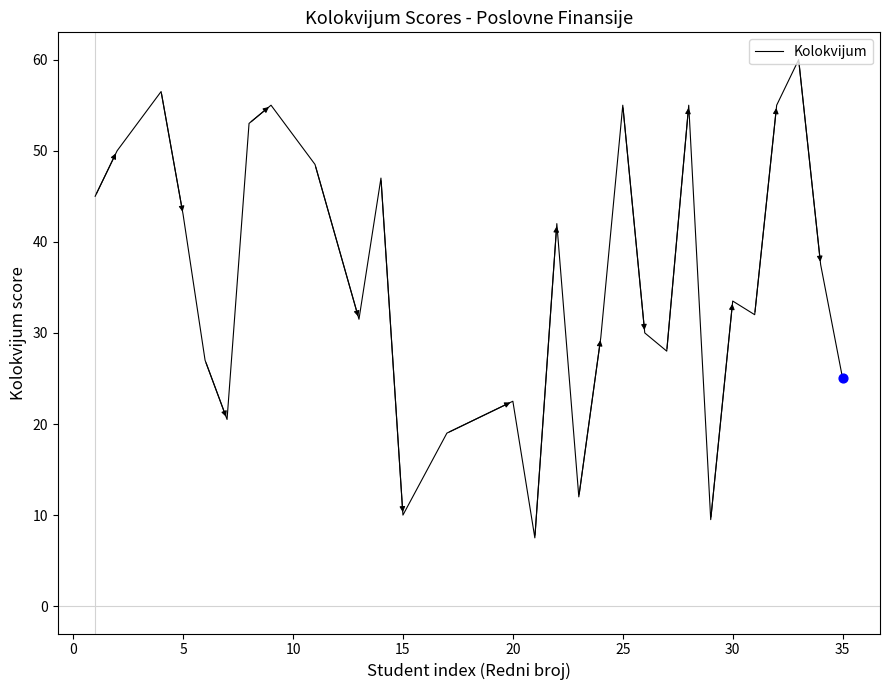

What is the minimum value shown in the chart?

7.5